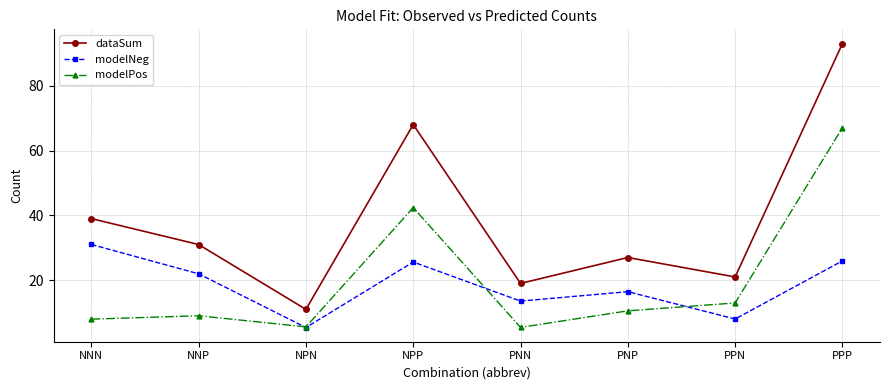

How many intersections are there between modelNeg and modelPos?

3